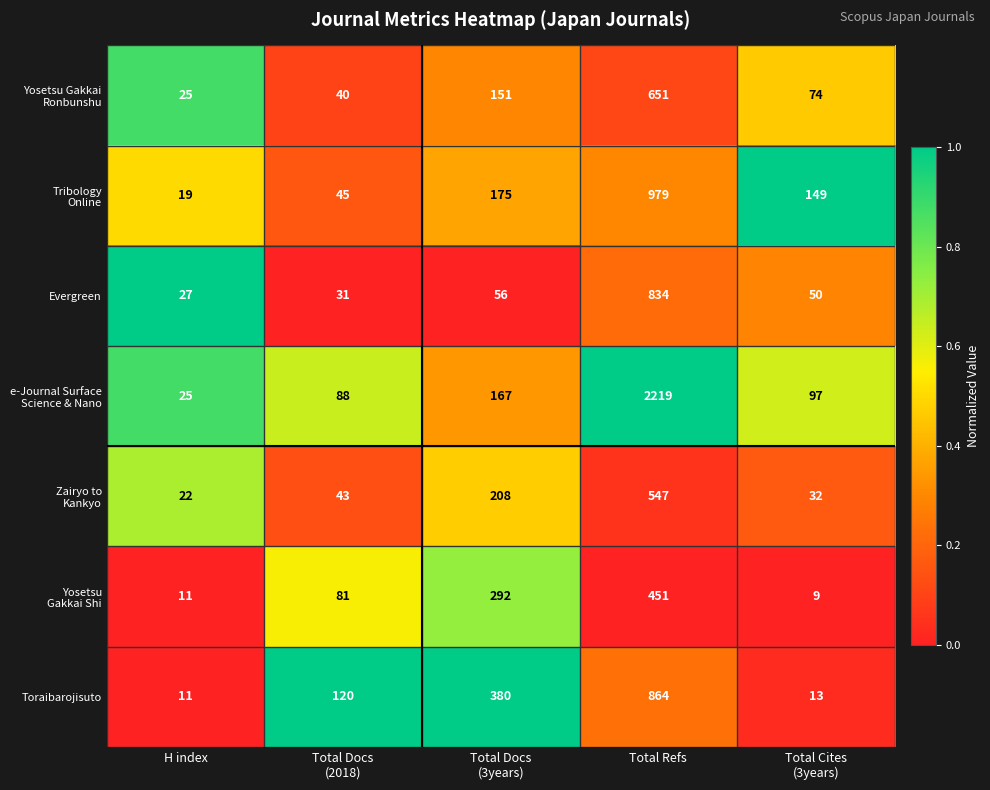

Is it true that Toraibarojisuto equals 11 at H index?

True